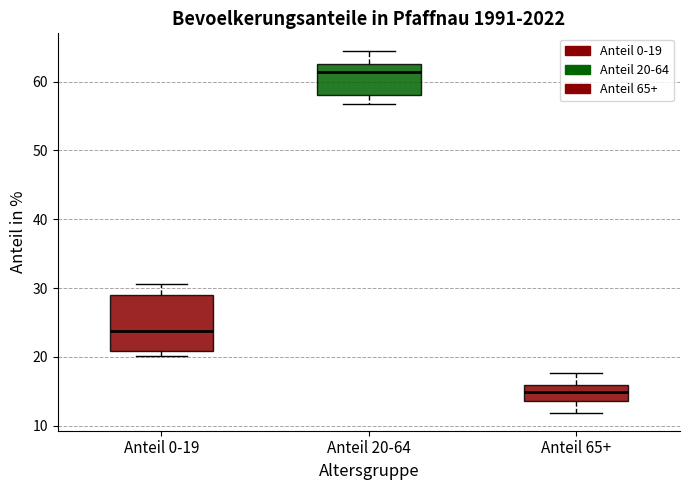

Reading left to right, read every box against the y-axis: the position of its median line, the range the box covers, and the ends of its whiskers. The values are not printed on the chart, so give them approximately, as read against the axis.

Anteil 0-19: median 24, box 21 to 29, whiskers 20 to 31
Anteil 20-64: median 61, box 58 to 63, whiskers 57 to 64
Anteil 65+: median 15, box 14 to 16, whiskers 12 to 18